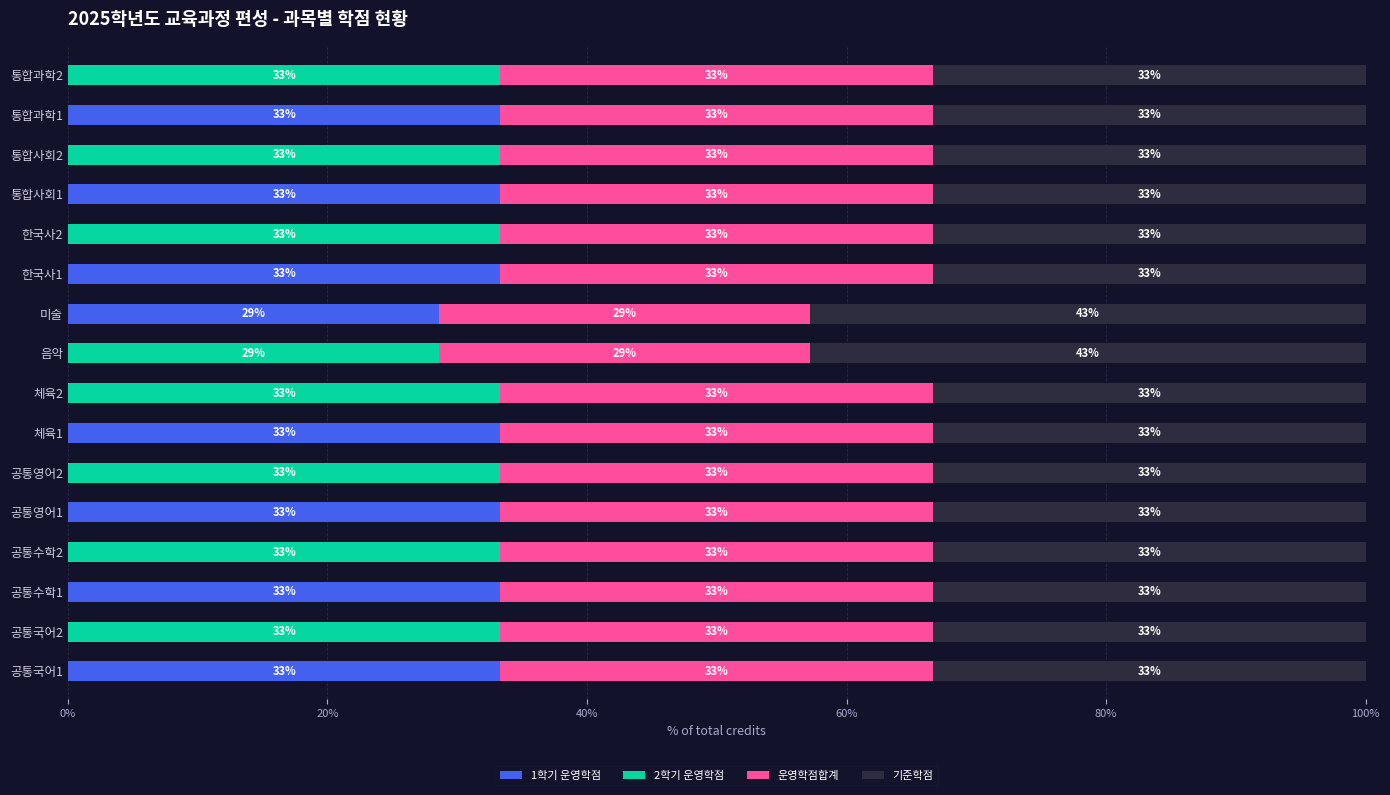

Reading right to left, list all the values displayed in this chart.

1학기 운영학점: 0.0	33.3	0.0	33.3	0.0	33.3	28.6	0.0	0.0	33.3	0.0	33.3	0.0	33.3	0.0	33.3
2학기 운영학점: 33.3	0.0	33.3	0.0	33.3	0.0	0.0	28.6	33.3	0.0	33.3	0.0	33.3	0.0	33.3	0.0
운영학점합계: 33.3	33.3	33.3	33.3	33.3	33.3	28.6	28.6	33.3	33.3	33.3	33.3	33.3	33.3	33.3	33.3
기준학점: 33.3	33.3	33.3	33.3	33.3	33.3	42.9	42.9	33.3	33.3	33.3	33.3	33.3	33.3	33.3	33.3